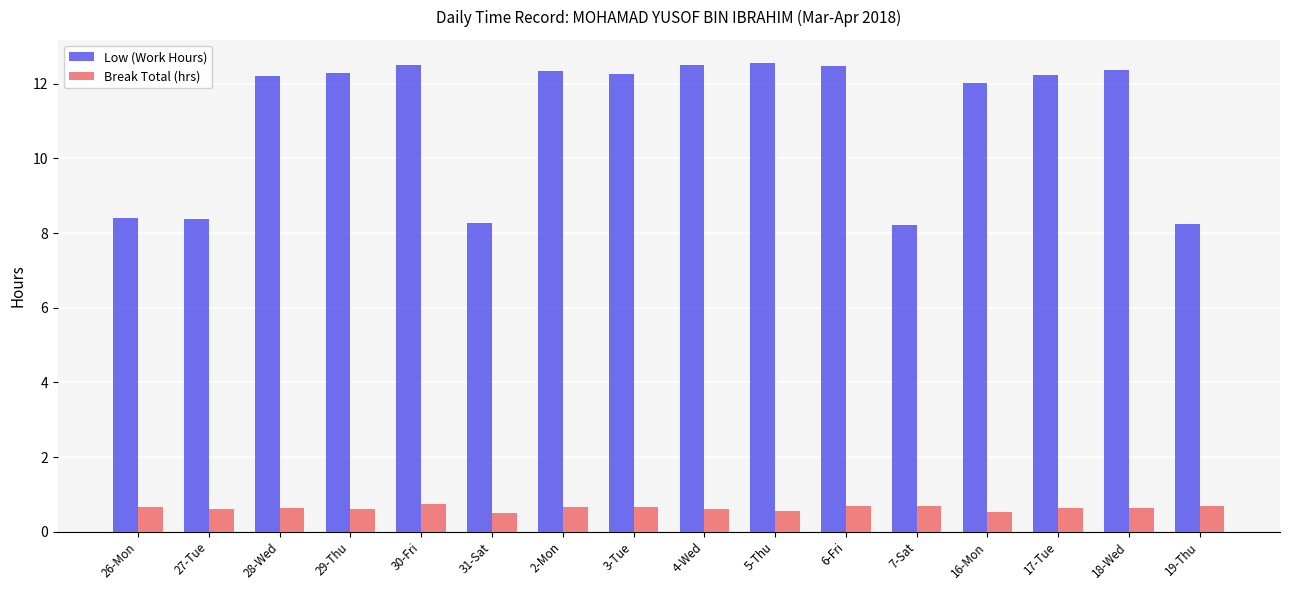

Which series has the widest spread of values?

Low (Work Hours)